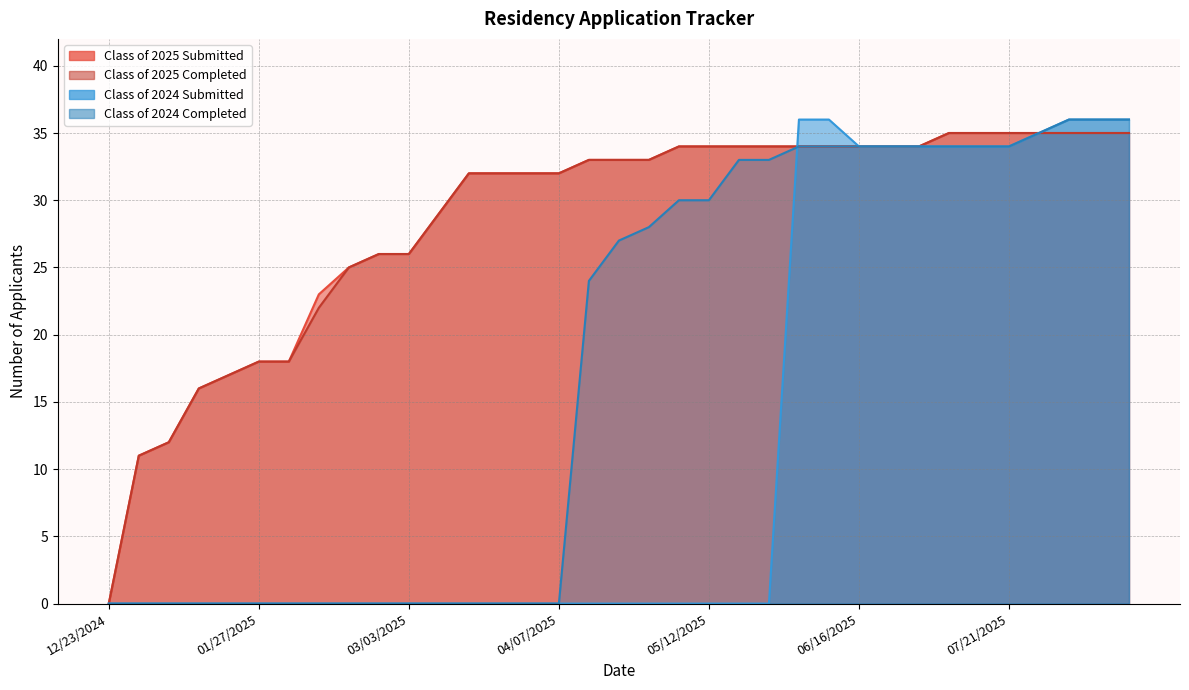

How many distinct data groups are displayed?

4